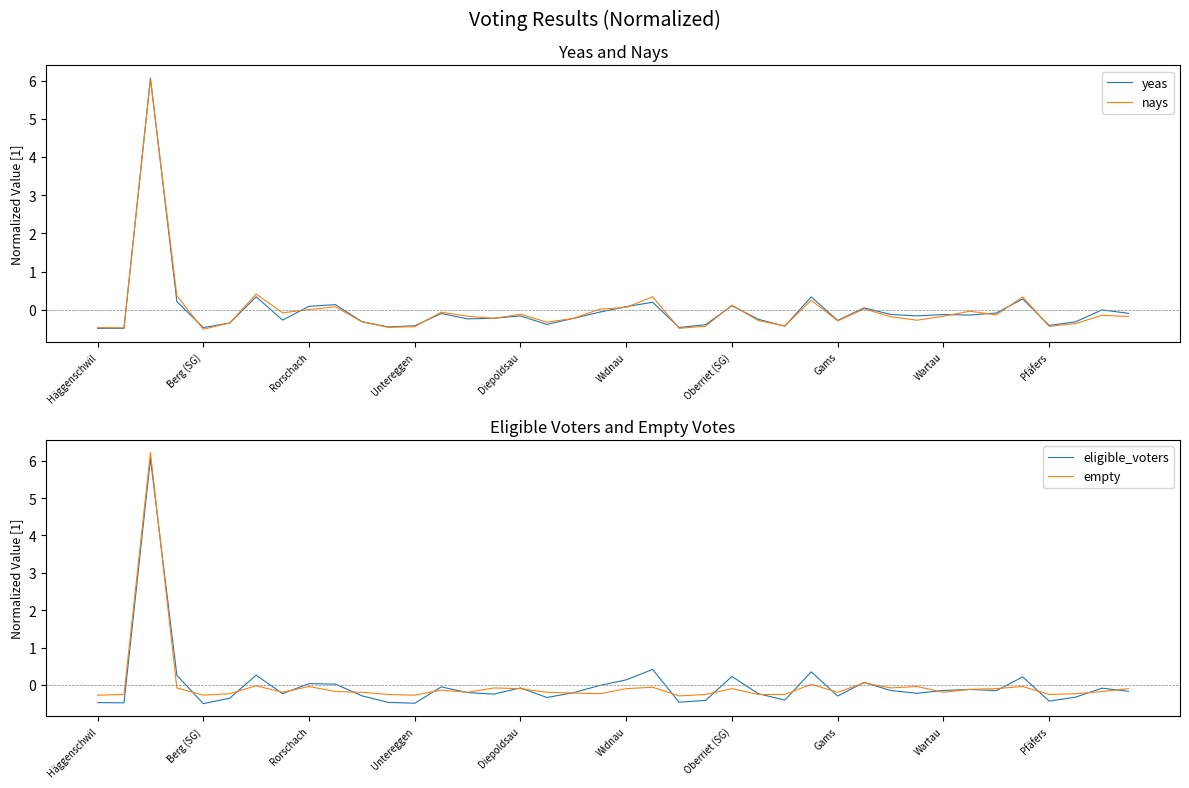

Is it true that eligible_voters equals -0.2 at 39?

True